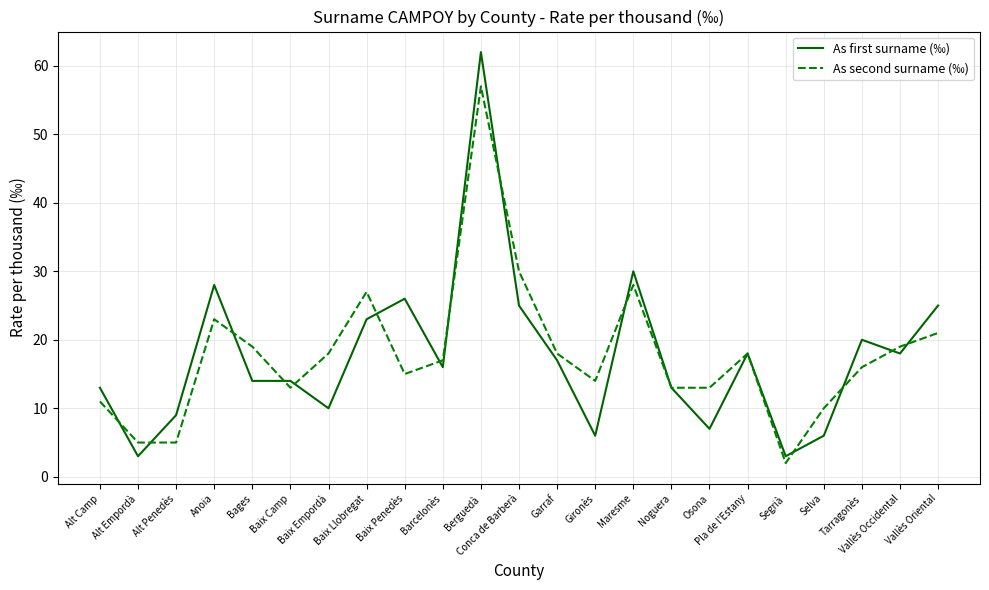

Which series has the widest spread of values?

As first surname (‰)